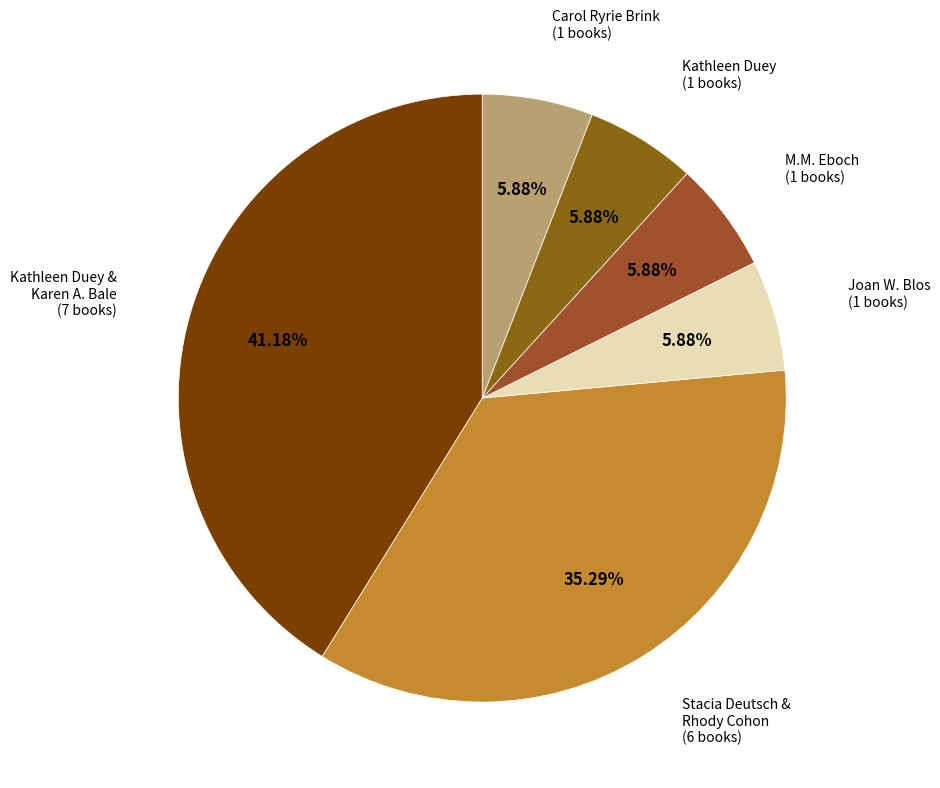

Is the sum of Stacia Deutsch & Rhody Cohon and Kathleen Duey & Karen A. Bale greater than half?

Yes